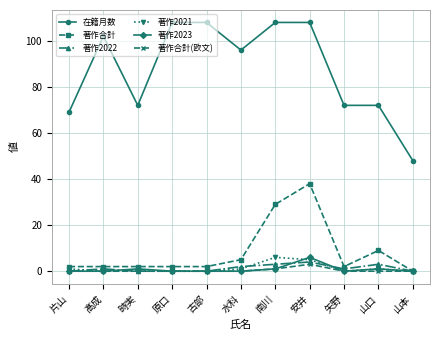

What are all the series names shown in the legend?

在籍月数, 著作合計, 著作2022, 著作2021, 著作2023, 著作合計(欧文)